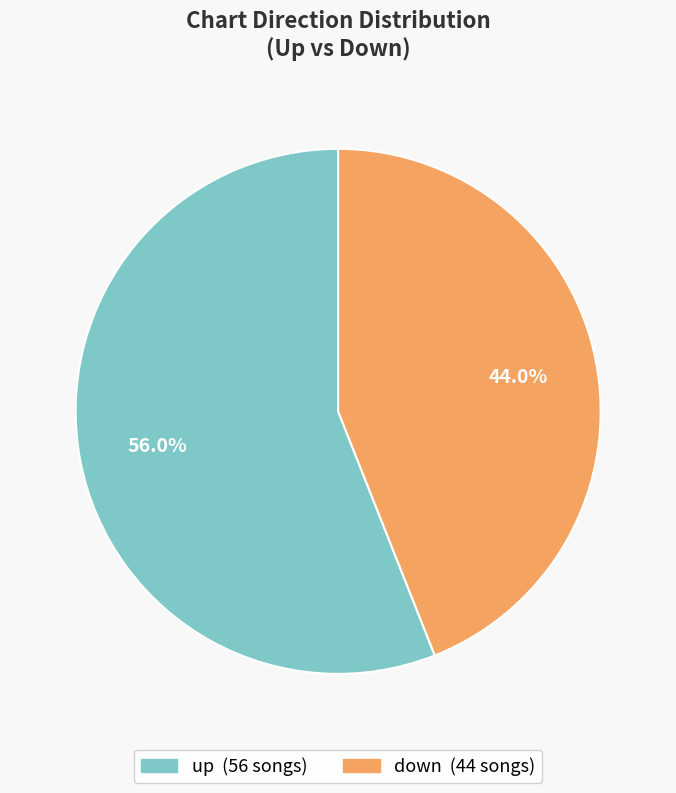

Do up and down together represent more than half of the pie?

Yes